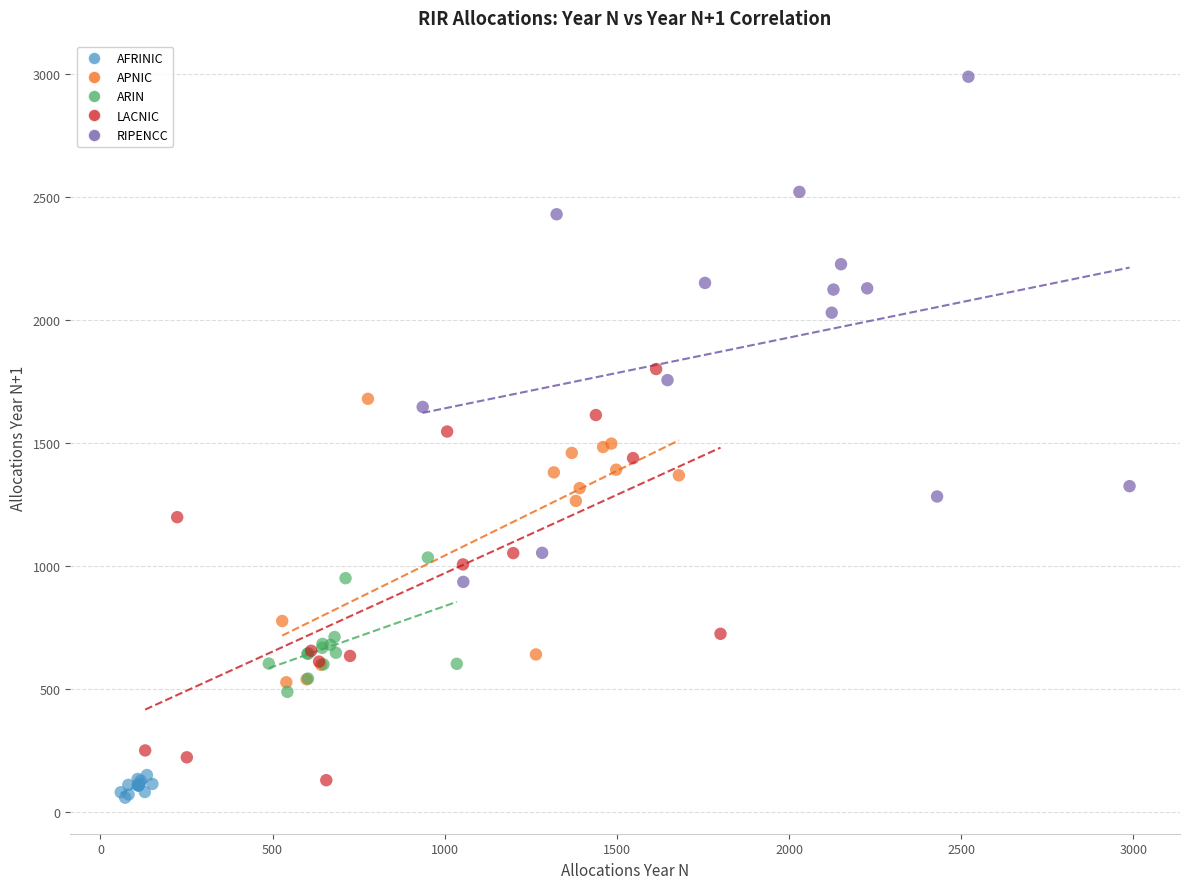

Which series reaches the maximum Y coordinate?

RIPENCC